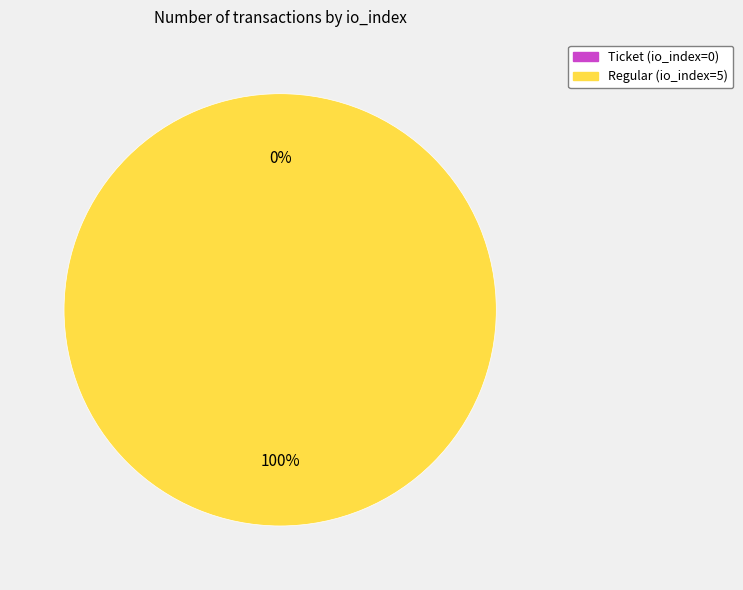

What is the largest slice in the pie chart?

Regular (io_index=5)